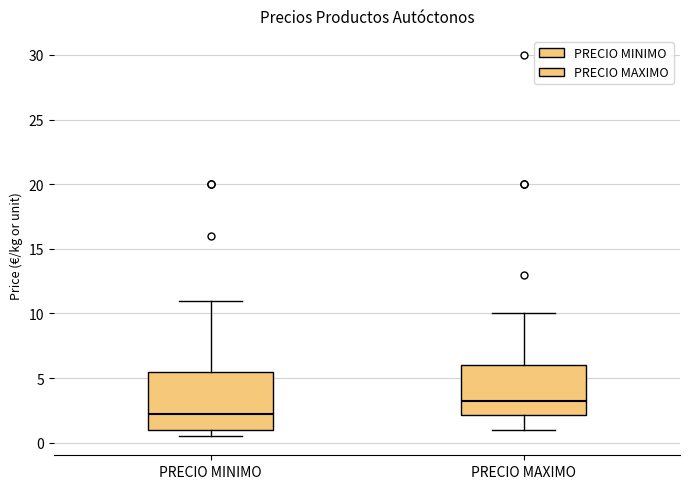

Which box is the tallest, from its lower edge to its upper edge?

PRECIO MINIMO